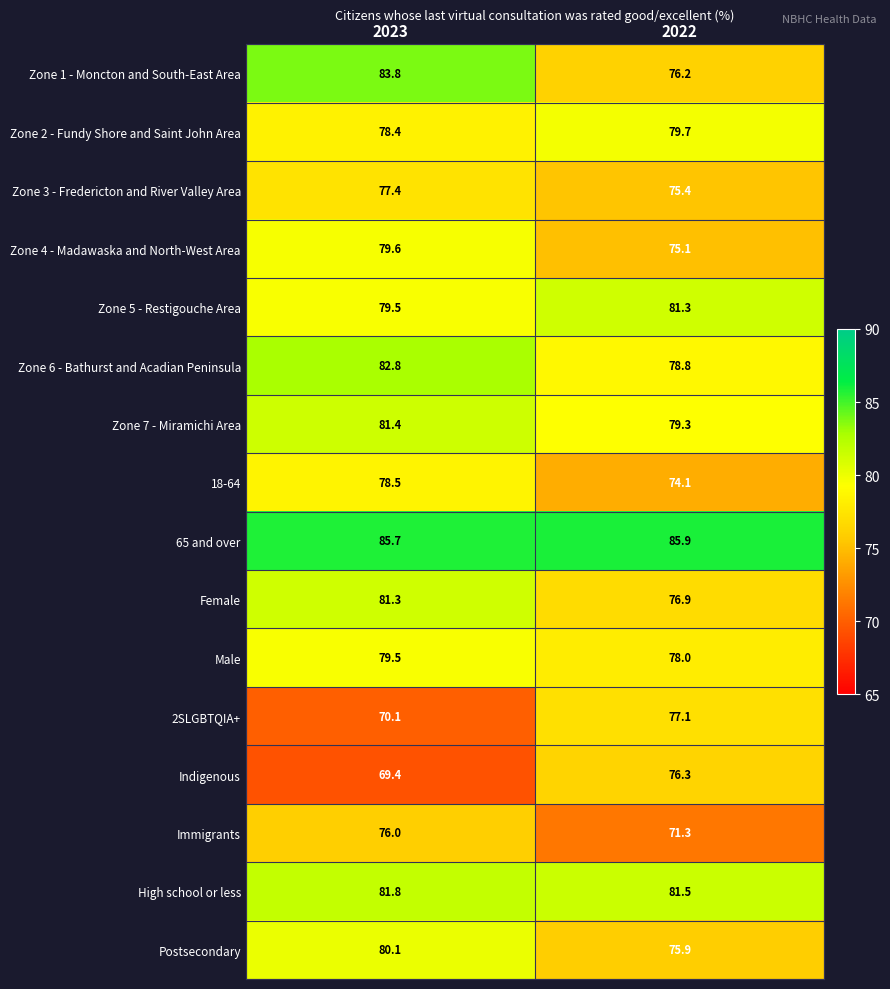

Which series has the widest spread of values?

Zone 1 - Moncton and South-East Area